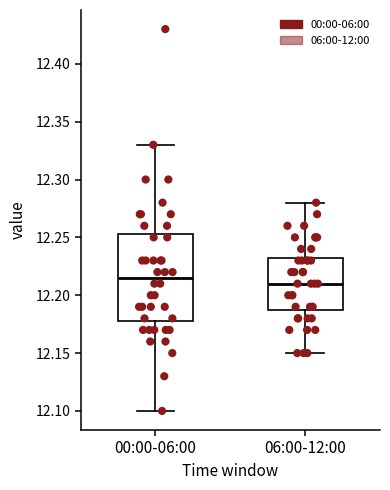

Reading left to right, transcribe this box plot: for each box, give where its median line is, the range the box spans, and where its two whiskers end, as read against the y-axis. The values are not printed on the chart, so give them approximately, as read against the axis.

00:00-06:00: median 12.215, box 12.180 to 12.255, whiskers 12.100 to 12.330
06:00-12:00: median 12.210, box 12.190 to 12.235, whiskers 12.150 to 12.280